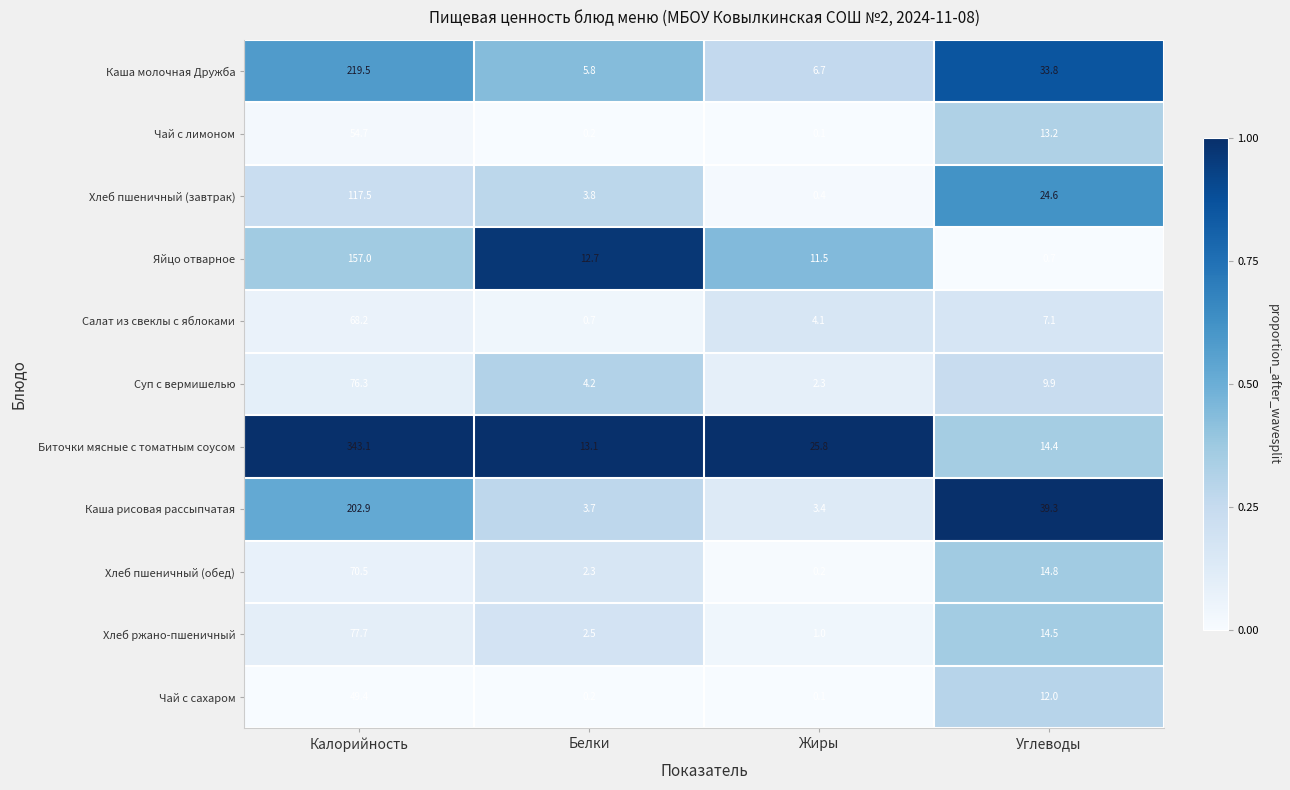

What is the difference between the maximum and minimum values in the Каша молочная Дружба series?

213.7